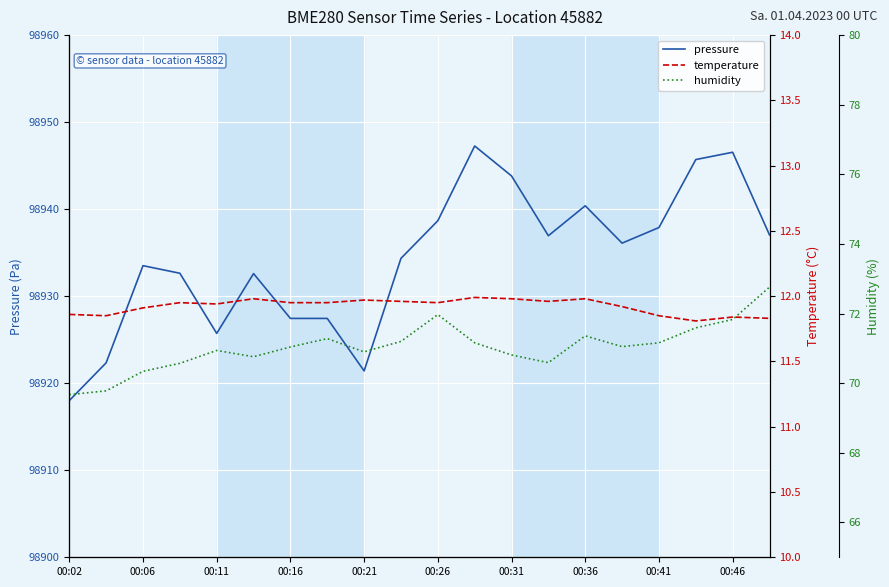

Does the chart display data point markers on the line(s)?

No